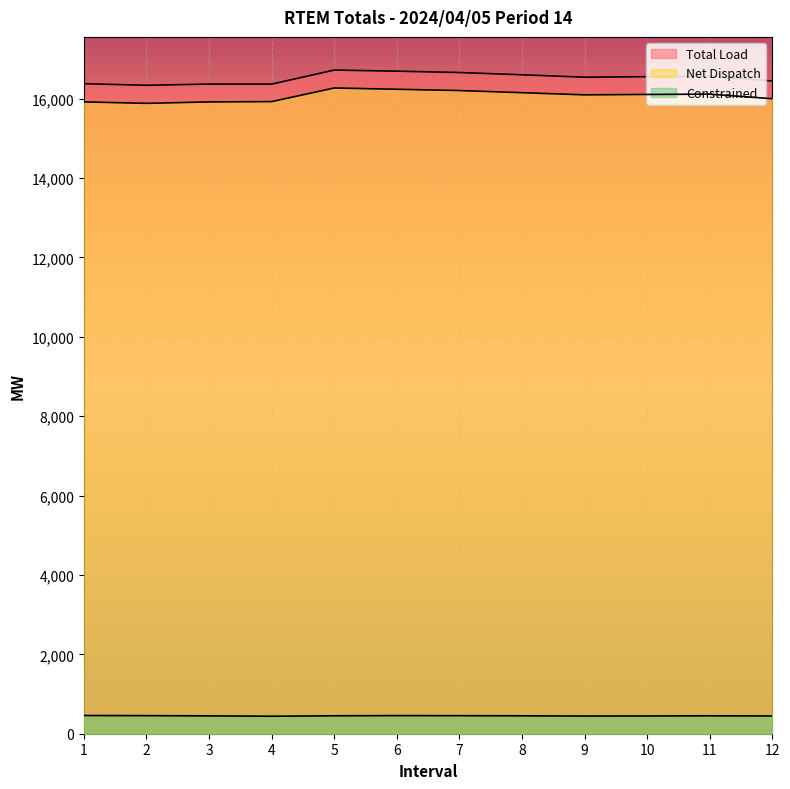

How many interior local peaks does the Total Load series have?

3